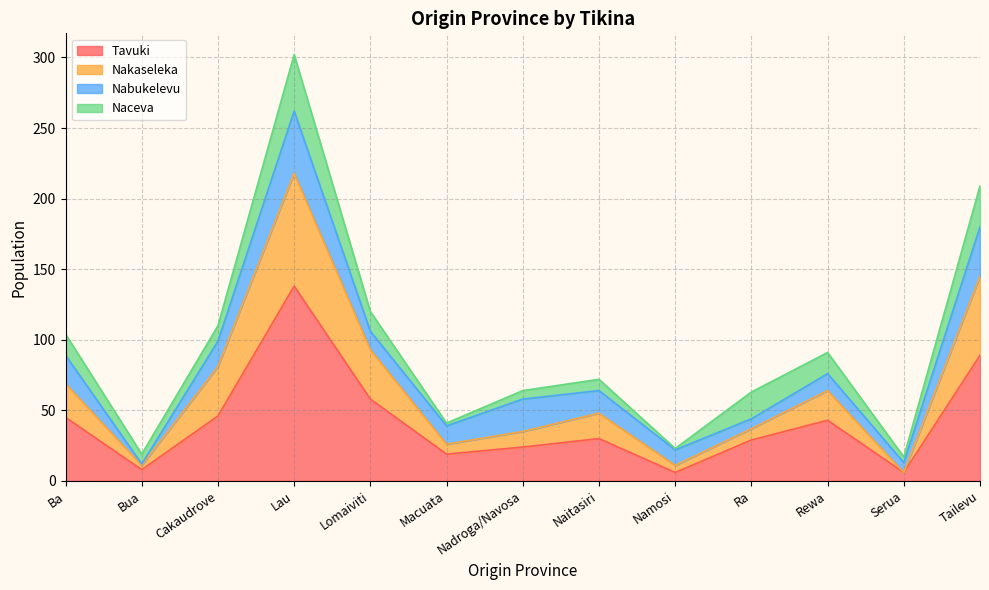

How many data points does each series have?

13